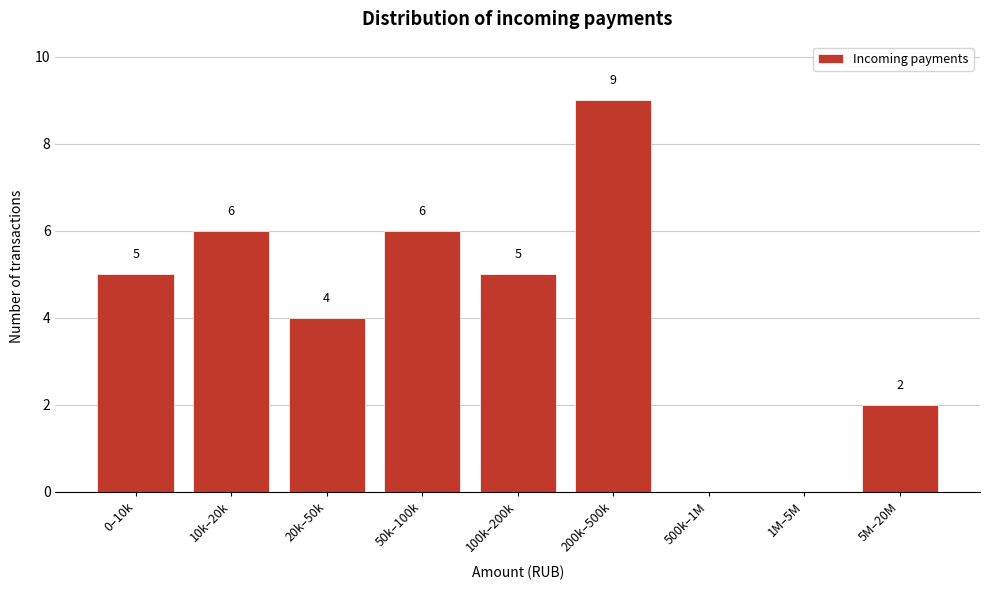

Reading left to right, transcribe all the data shown in this chart.

0–10k=5	10k–20k=6	20k–50k=4	50k–100k=6	100k–200k=5	200k–500k=9	500k–1M=0	1M–5M=0	5M–20M=2